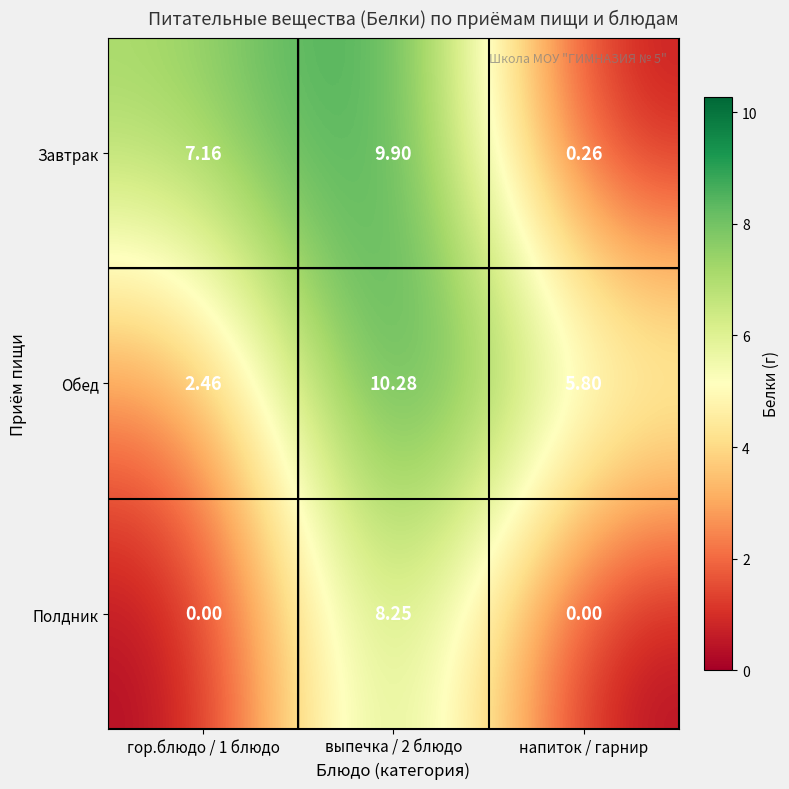

Which category has the lowest value in the Завтрак series?

напиток / гарнир